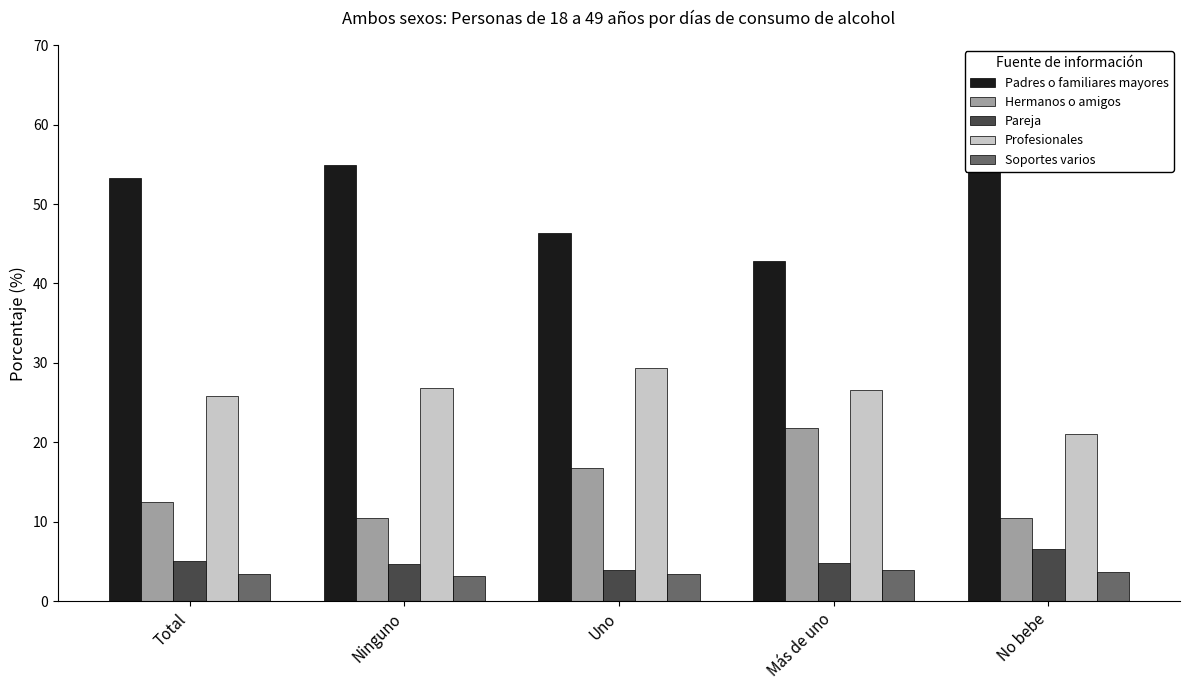

True or false: Hermanos o amigos has a value of 16.8 at Uno.

True